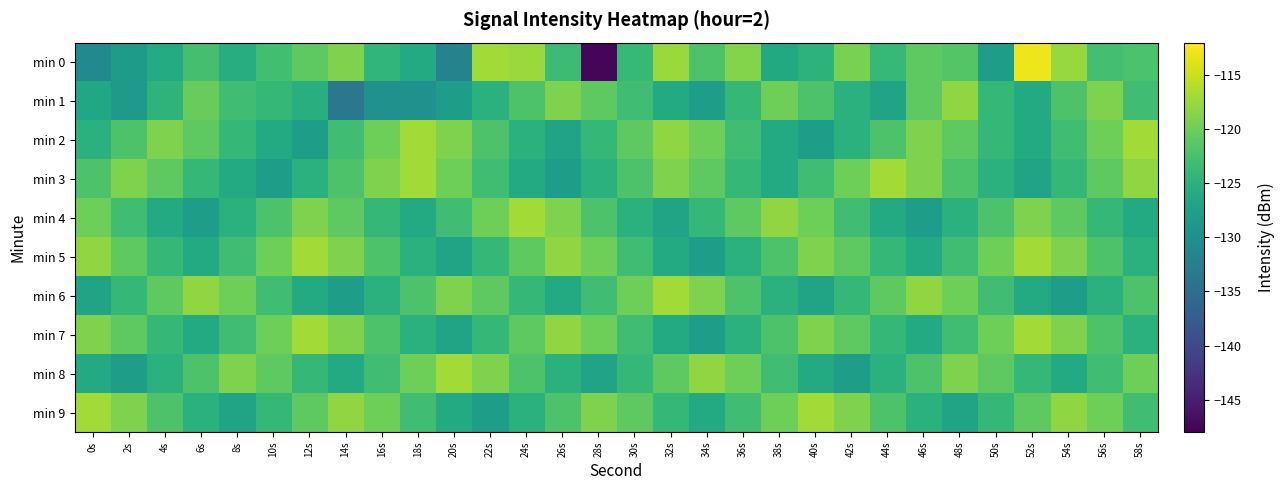

Reading left to right, transcribe all the data shown in this chart.

min 0: 0s=-130.7	2s=-128.1	4s=-125.9	6s=-122.6	8s=-125.5	10s=-122.9	12s=-120.9	14s=-119.0	16s=-124.2	18s=-126.0	20s=-131.9	22s=-117.0	24s=-117.4	26s=-123.3	28s=-147.5	30s=-123.9	32s=-117.4	34s=-122.0	36s=-118.7	38s=-126.2	40s=-124.8	42s=-119.2	44s=-123.9	46s=-120.9	48s=-121.6	50s=-128.0	52s=-112.9	54s=-117.6	56s=-122.7	58s=-122.1
min 1: 0s=-126.5	2s=-128.7	4s=-124.5	6s=-120.3	8s=-123.0	10s=-124.1	12s=-125.3	14s=-133.6	16s=-129.7	18s=-129.8	20s=-128.0	22s=-125.0	24s=-122.0	26s=-119.0	28s=-121.0	30s=-123.0	32s=-126.0	34s=-128.0	36s=-124.0	38s=-120.0	40s=-122.0	42s=-125.0	44s=-127.0	46s=-121.0	48s=-118.0	50s=-124.0	52s=-126.0	54s=-122.0	56s=-119.0	58s=-123.0
min 2: 0s=-125.0	2s=-122.0	4s=-119.0	6s=-121.0	8s=-124.0	10s=-126.0	12s=-128.0	14s=-123.0	16s=-120.0	18s=-117.0	20s=-119.0	22s=-122.0	24s=-125.0	26s=-127.0	28s=-124.0	30s=-121.0	32s=-118.0	34s=-120.0	36s=-123.0	38s=-126.0	40s=-128.0	42s=-125.0	44s=-122.0	46s=-119.0	48s=-121.0	50s=-124.0	52s=-126.0	54s=-123.0	56s=-120.0	58s=-117.0
min 3: 0s=-122.0	2s=-119.0	4s=-121.0	6s=-124.0	8s=-126.0	10s=-128.0	12s=-125.0	14s=-122.0	16s=-119.0	18s=-117.0	20s=-120.0	22s=-123.0	24s=-126.0	26s=-128.0	28s=-125.0	30s=-122.0	32s=-119.0	34s=-121.0	36s=-124.0	38s=-126.0	40s=-123.0	42s=-120.0	44s=-117.0	46s=-119.0	48s=-122.0	50s=-125.0	52s=-127.0	54s=-124.0	56s=-121.0	58s=-118.0
min 4: 0s=-120.0	2s=-123.0	4s=-126.0	6s=-128.0	8s=-125.0	10s=-122.0	12s=-119.0	14s=-121.0	16s=-124.0	18s=-126.0	20s=-123.0	22s=-120.0	24s=-117.0	26s=-119.0	28s=-122.0	30s=-125.0	32s=-127.0	34s=-124.0	36s=-121.0	38s=-118.0	40s=-120.0	42s=-123.0	44s=-126.0	46s=-128.0	48s=-125.0	50s=-122.0	52s=-119.0	54s=-121.0	56s=-124.0	58s=-126.0
min 5: 0s=-118.0	2s=-121.0	4s=-124.0	6s=-126.0	8s=-123.0	10s=-120.0	12s=-117.0	14s=-119.0	16s=-122.0	18s=-125.0	20s=-127.0	22s=-124.0	24s=-121.0	26s=-118.0	28s=-120.0	30s=-123.0	32s=-126.0	34s=-128.0	36s=-125.0	38s=-122.0	40s=-119.0	42s=-121.0	44s=-124.0	46s=-126.0	48s=-123.0	50s=-120.0	52s=-117.0	54s=-119.0	56s=-122.0	58s=-125.0
min 6: 0s=-127.0	2s=-124.0	4s=-121.0	6s=-118.0	8s=-120.0	10s=-123.0	12s=-126.0	14s=-128.0	16s=-125.0	18s=-122.0	20s=-119.0	22s=-121.0	24s=-124.0	26s=-126.0	28s=-123.0	30s=-120.0	32s=-117.0	34s=-119.0	36s=-122.0	38s=-125.0	40s=-127.0	42s=-124.0	44s=-121.0	46s=-118.0	48s=-120.0	50s=-123.0	52s=-126.0	54s=-128.0	56s=-125.0	58s=-122.0
min 7: 0s=-119.0	2s=-121.0	4s=-124.0	6s=-126.0	8s=-123.0	10s=-120.0	12s=-117.0	14s=-119.0	16s=-122.0	18s=-125.0	20s=-127.0	22s=-124.0	24s=-121.0	26s=-118.0	28s=-120.0	30s=-123.0	32s=-126.0	34s=-128.0	36s=-125.0	38s=-122.0	40s=-119.0	42s=-121.0	44s=-124.0	46s=-126.0	48s=-123.0	50s=-120.0	52s=-117.0	54s=-119.0	56s=-122.0	58s=-125.0
min 8: 0s=-126.0	2s=-128.0	4s=-125.0	6s=-122.0	8s=-119.0	10s=-121.0	12s=-124.0	14s=-126.0	16s=-123.0	18s=-120.0	20s=-117.0	22s=-119.0	24s=-122.0	26s=-125.0	28s=-127.0	30s=-124.0	32s=-121.0	34s=-118.0	36s=-120.0	38s=-123.0	40s=-126.0	42s=-128.0	44s=-125.0	46s=-122.0	48s=-119.0	50s=-121.0	52s=-124.0	54s=-126.0	56s=-123.0	58s=-120.0
min 9: 0s=-117.0	2s=-119.0	4s=-122.0	6s=-125.0	8s=-127.0	10s=-124.0	12s=-121.0	14s=-118.0	16s=-120.0	18s=-123.0	20s=-126.0	22s=-128.0	24s=-125.0	26s=-122.0	28s=-119.0	30s=-121.0	32s=-124.0	34s=-126.0	36s=-123.0	38s=-120.0	40s=-117.0	42s=-119.0	44s=-122.0	46s=-125.0	48s=-127.0	50s=-124.0	52s=-121.0	54s=-118.0	56s=-120.0	58s=-123.0